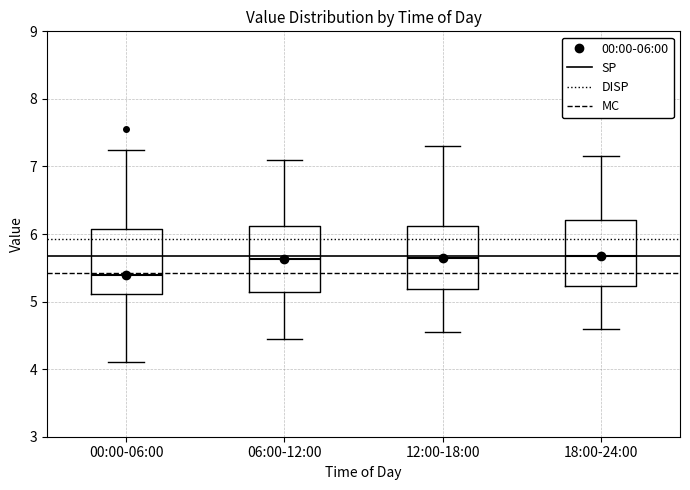

Reading left to right, transcribe this box plot: for each box, give where its median line is, the range the box spans, and where its two whiskers end, as read against the y-axis. The values are not printed on the chart, so give them approximately, as read against the axis.

00:00-06:00: median 5.4, box 5.1 to 6.1, whiskers 4.1 to 7.3
06:00-12:00: median 5.6, box 5.1 to 6.1, whiskers 4.5 to 7.1
12:00-18:00: median 5.7, box 5.2 to 6.1, whiskers 4.6 to 7.3
18:00-24:00: median 5.7, box 5.2 to 6.2, whiskers 4.6 to 7.2